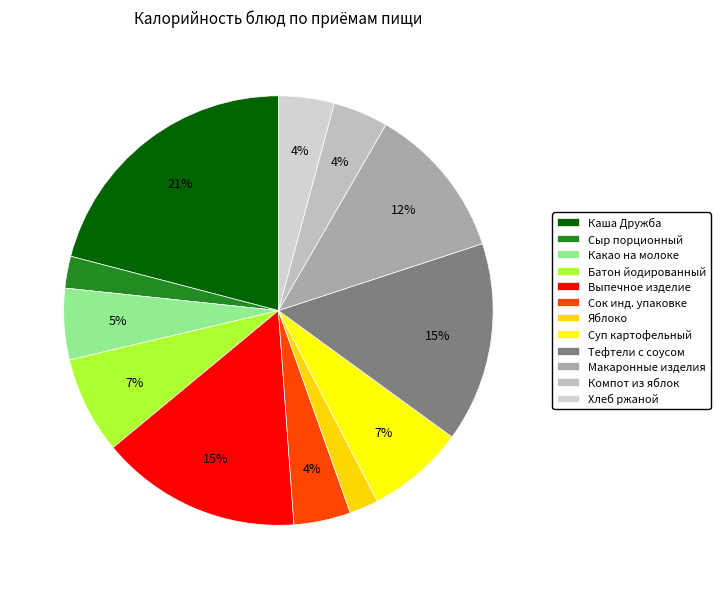

Is there a majority slice in this chart?

No